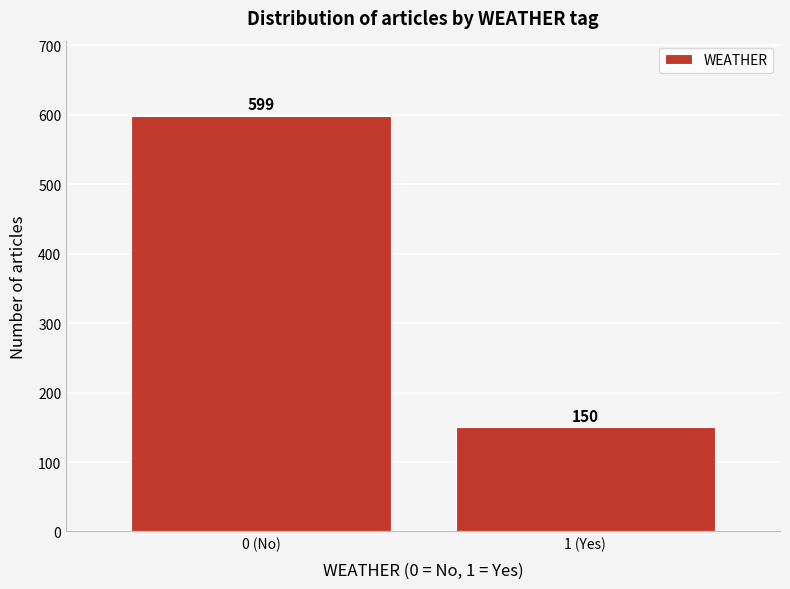

Reading right to left, what are all the values shown in this chart?

1 (Yes)=150	0 (No)=599